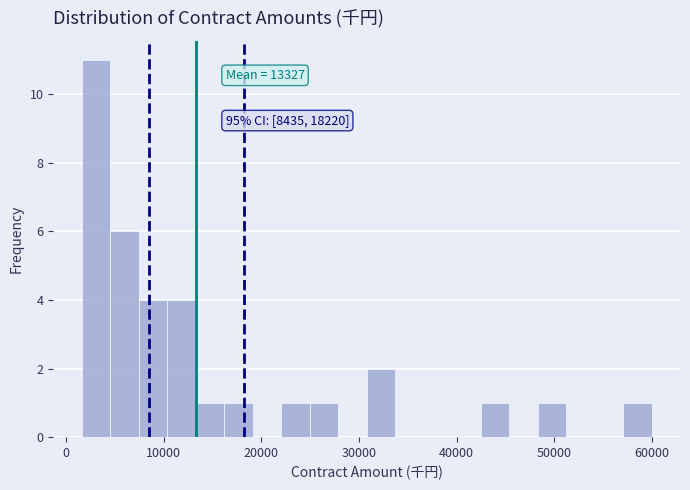

Read against the x-axis, roughly where is the centre of the tallest bar?

3000